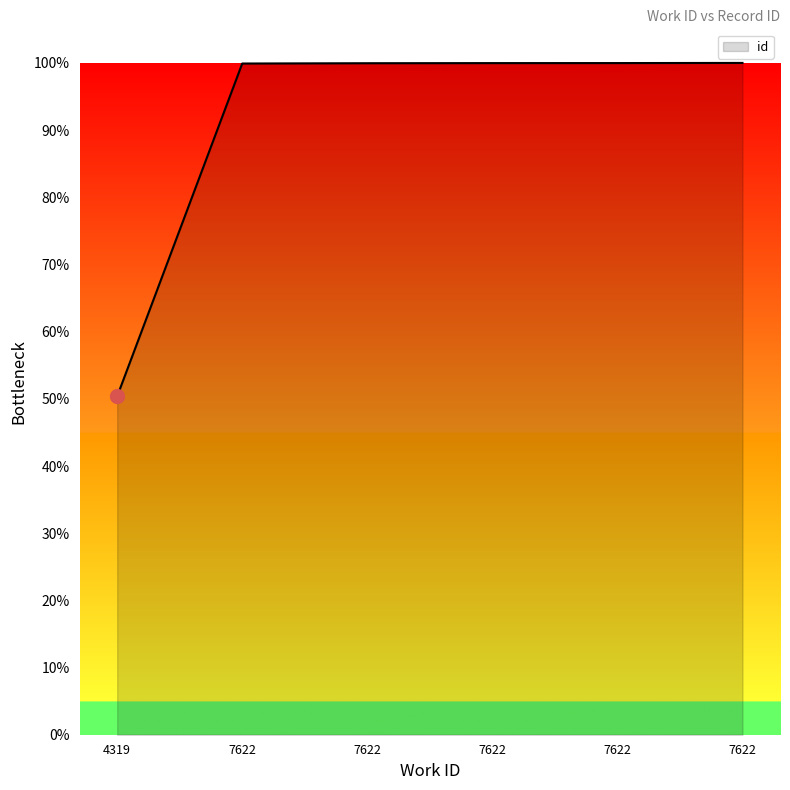

Where is the data nearest to the value 75?

4319